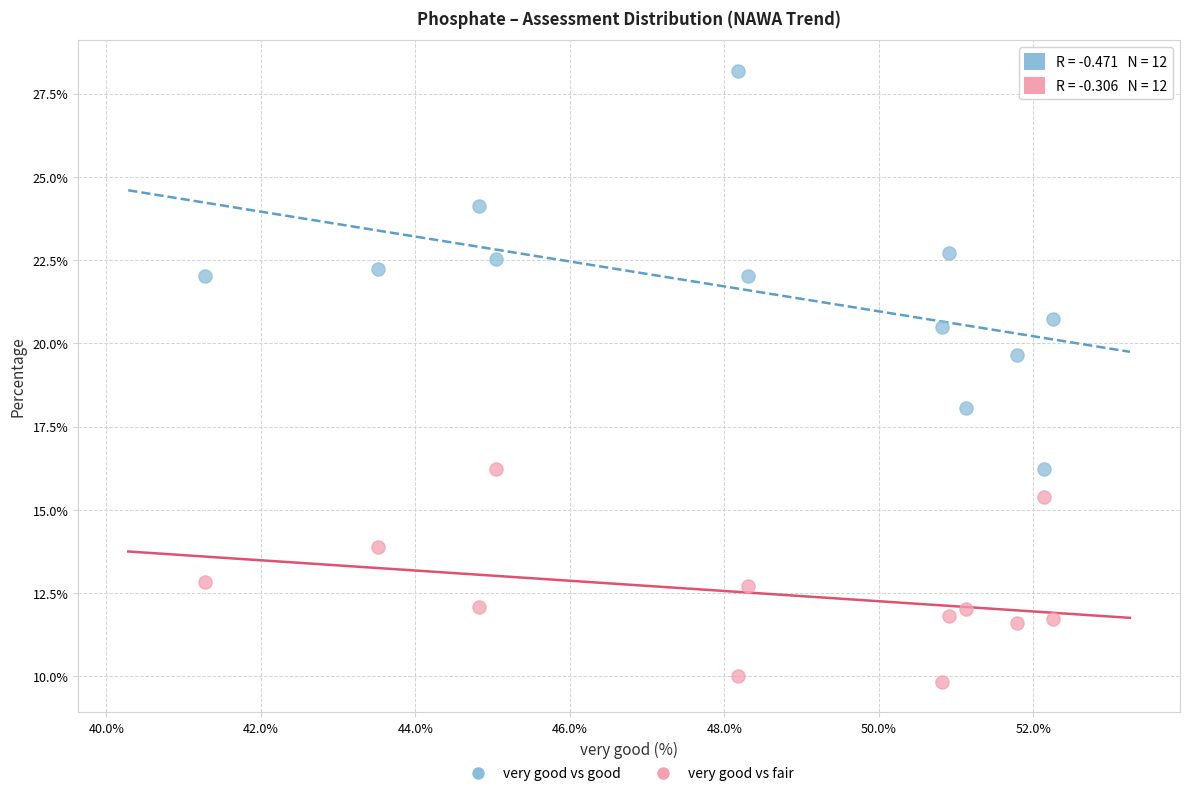

Across all data points, what is the range of X values (max minus min)?

11.0